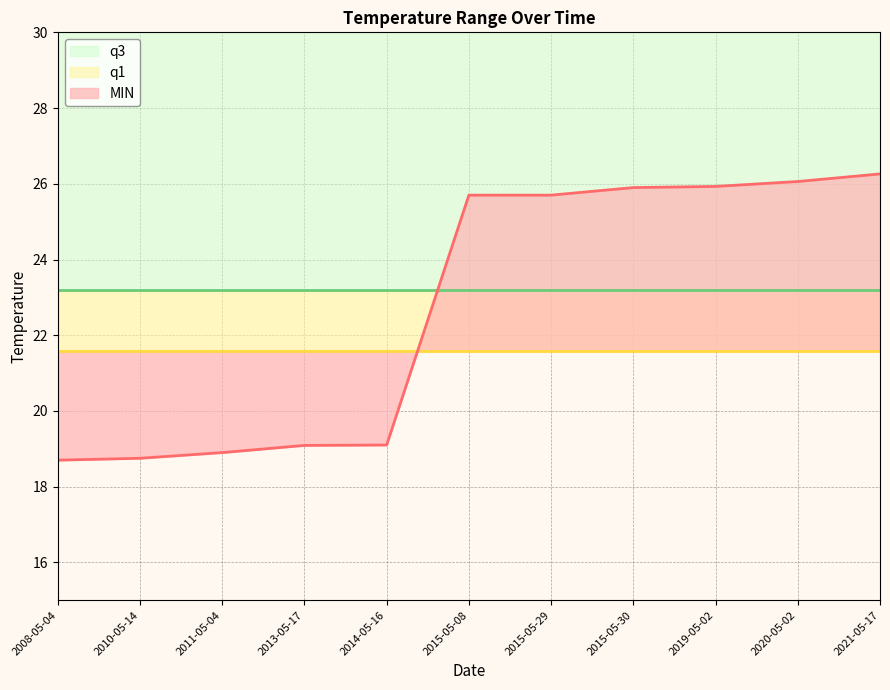

Which has a higher value, 2010-05-14 or 2014-05-16?

2014-05-16